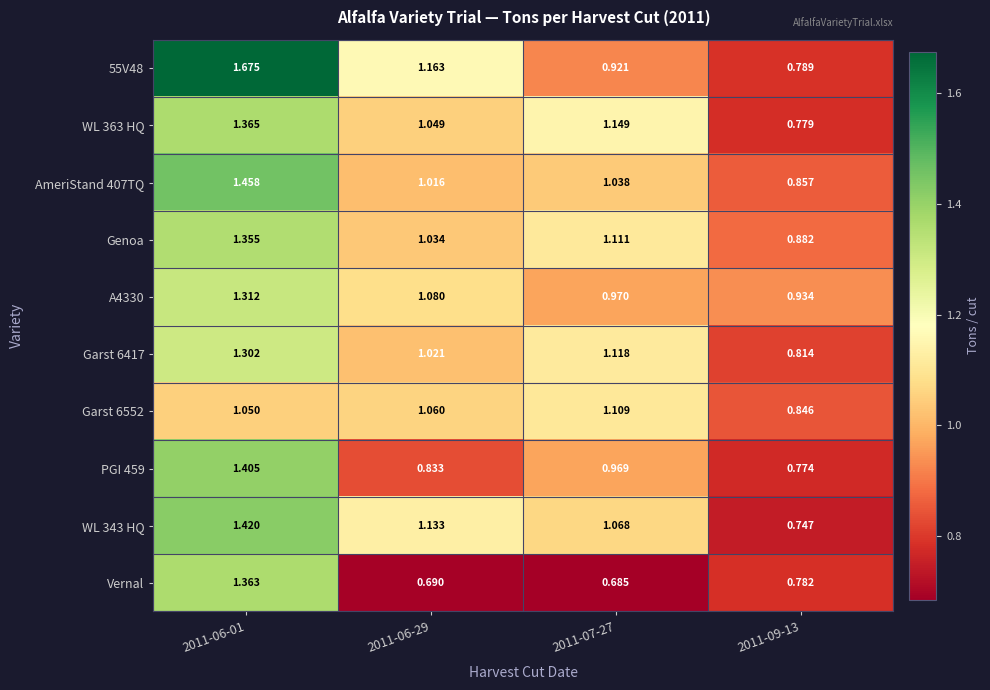

Which category has the highest value across all series?

2011-06-01